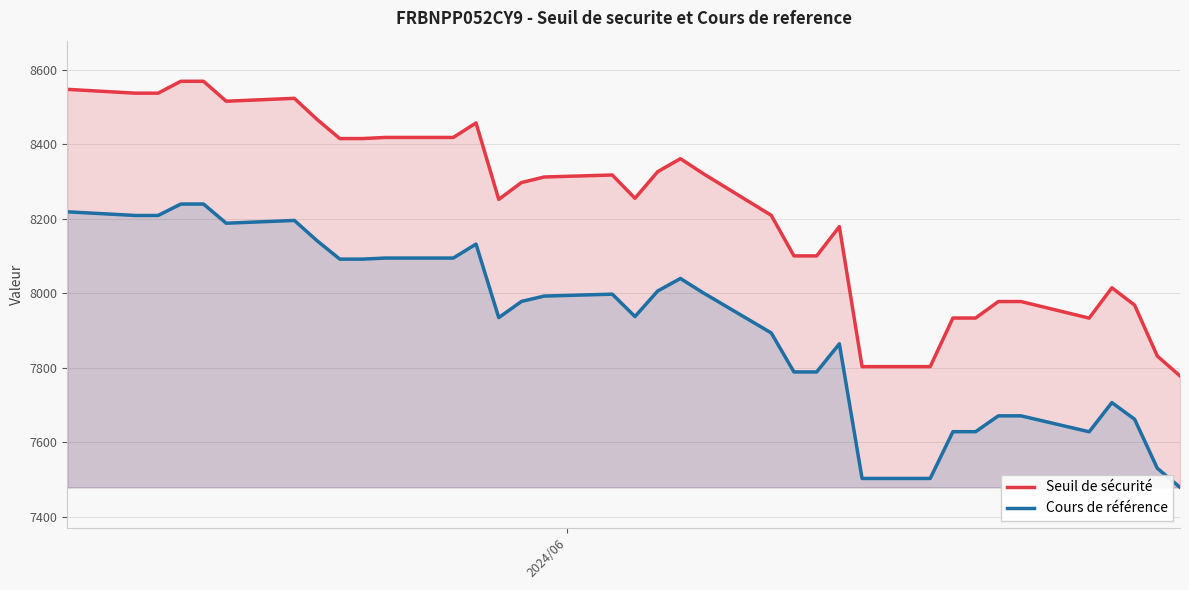

What is the maximum value shown in the chart?

8569.6